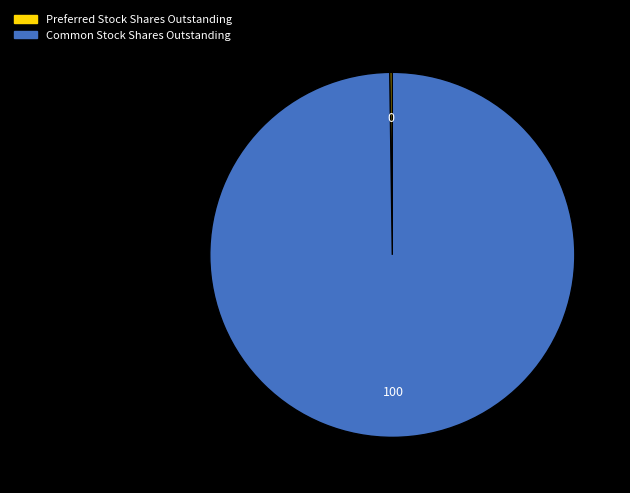

Is it true that Common Stock Shares Outstanding is 100% of the pie?

True